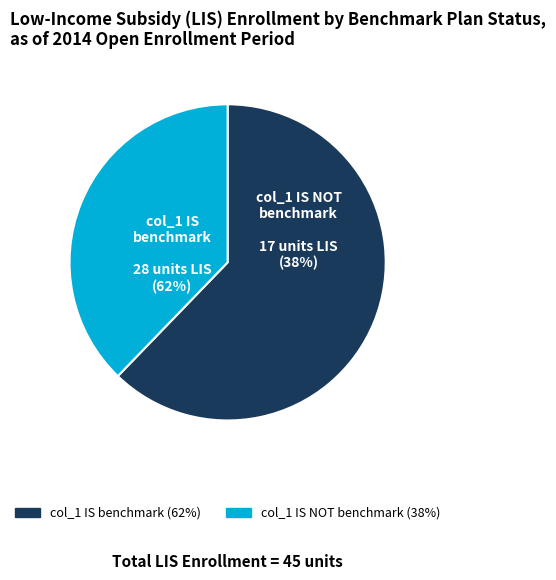

Combined, do 1 and 5 account for over 50%?

No